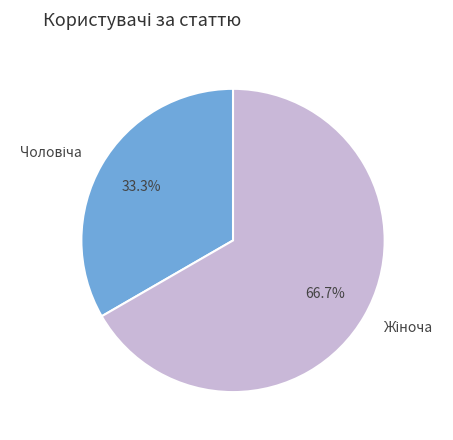

Is there a majority slice in this chart?

Yes